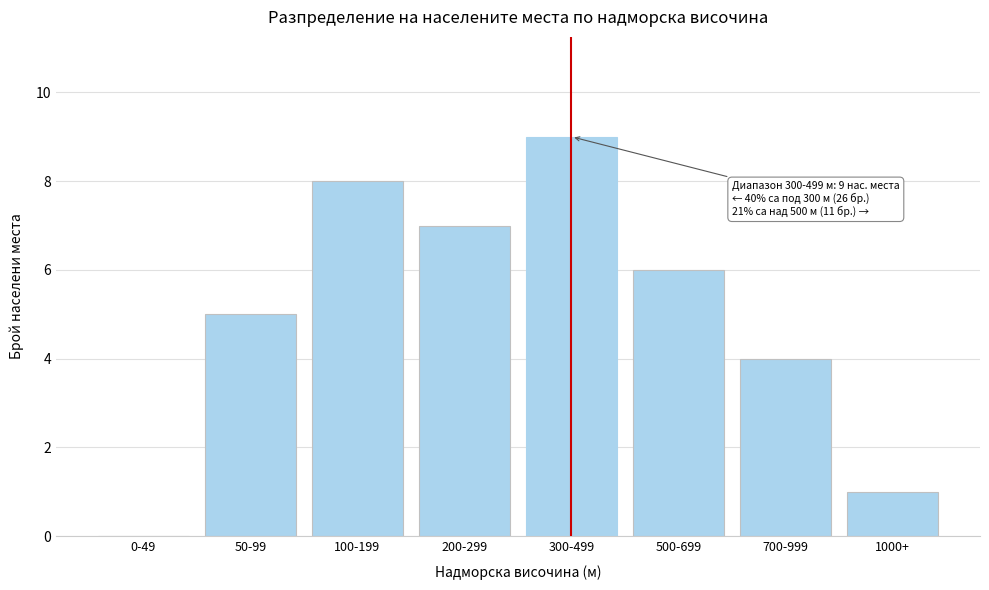

Reading left to right, what are all the values shown in this chart?

0-49=0	50-99=5	100-199=8	200-299=7	300-499=9	500-699=6	700-999=4	1000+=1